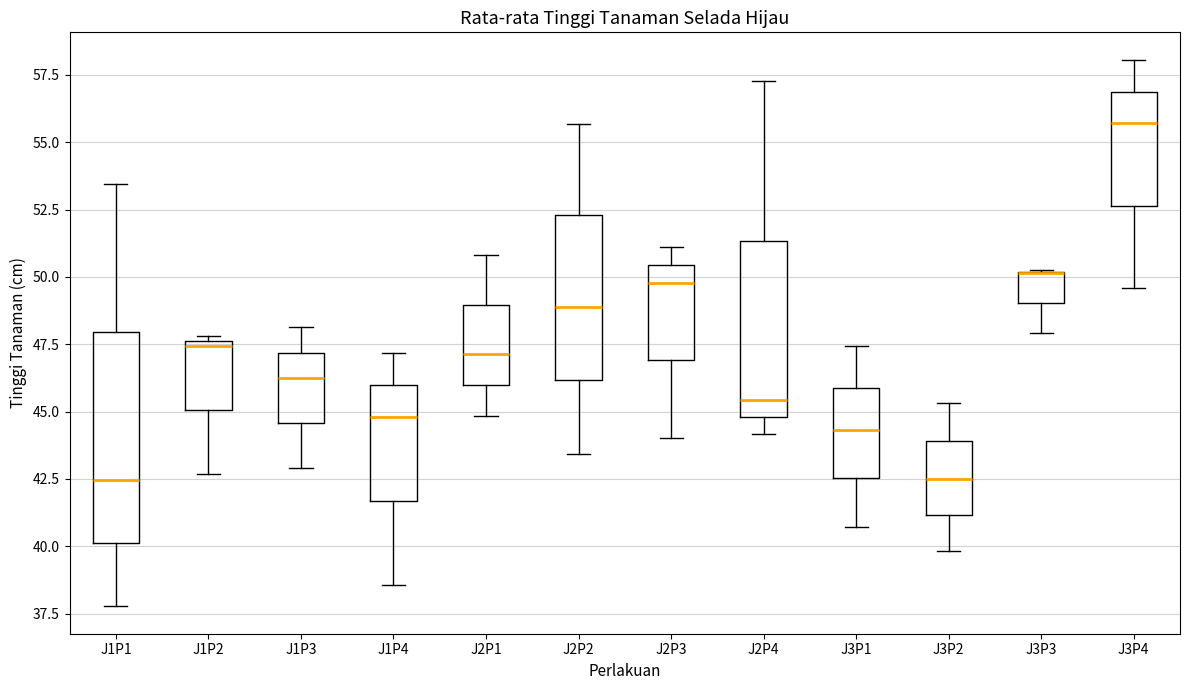

Reading left to right, transcribe this box plot: for each box, give where its median line is, the range the box spans, and where its two whiskers end, as read against the y-axis. The values are not printed on the chart, so give them approximately, as read against the axis.

J1P1: median 42.5, box 40.0 to 48.0, whiskers 38.0 to 53.5
J1P2: median 47.5 (just below the box's upper edge), box 45.0 to 47.5, whiskers 42.5 to 48.0
J1P3: median 46.0, box 44.5 to 47.0, whiskers 43.0 to 48.0
J1P4: median 45.0, box 41.5 to 46.0, whiskers 38.5 to 47.0
J2P1: median 47.0, box 46.0 to 49.0, whiskers 45.0 to 51.0
J2P2: median 49.0, box 46.0 to 52.5, whiskers 43.5 to 55.5
J2P3: median 50.0, box 47.0 to 50.5, whiskers 44.0 to 51.0
J2P4: median 45.5, box 45.0 to 51.5, whiskers 44.0 to 57.5
J3P1: median 44.5, box 42.5 to 46.0, whiskers 40.5 to 47.5
J3P2: median 42.5, box 41.0 to 44.0, whiskers 40.0 to 45.5
J3P3: median 50.0 (drawn on the box's upper edge), box 49.0 to 50.0, whiskers 48.0 to 50.5
J3P4: median 55.5, box 52.5 to 57.0, whiskers 49.5 to 58.0